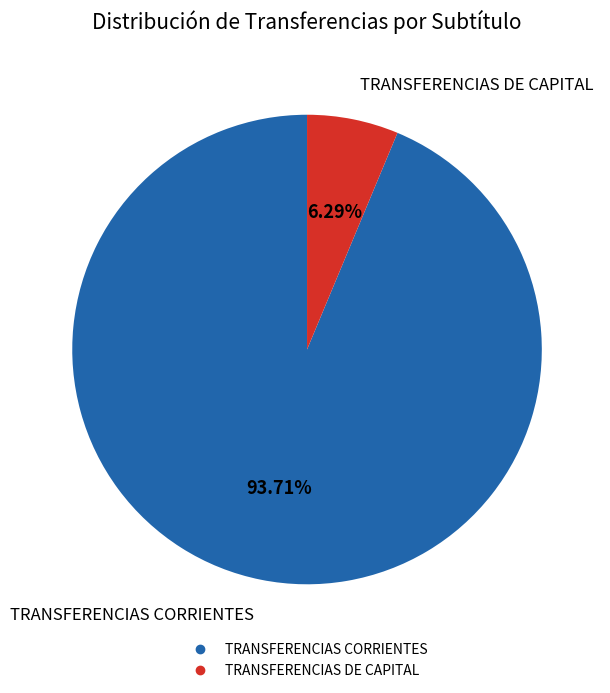

Which slice is the largest?

TRANSFERENCIAS CORRIENTES